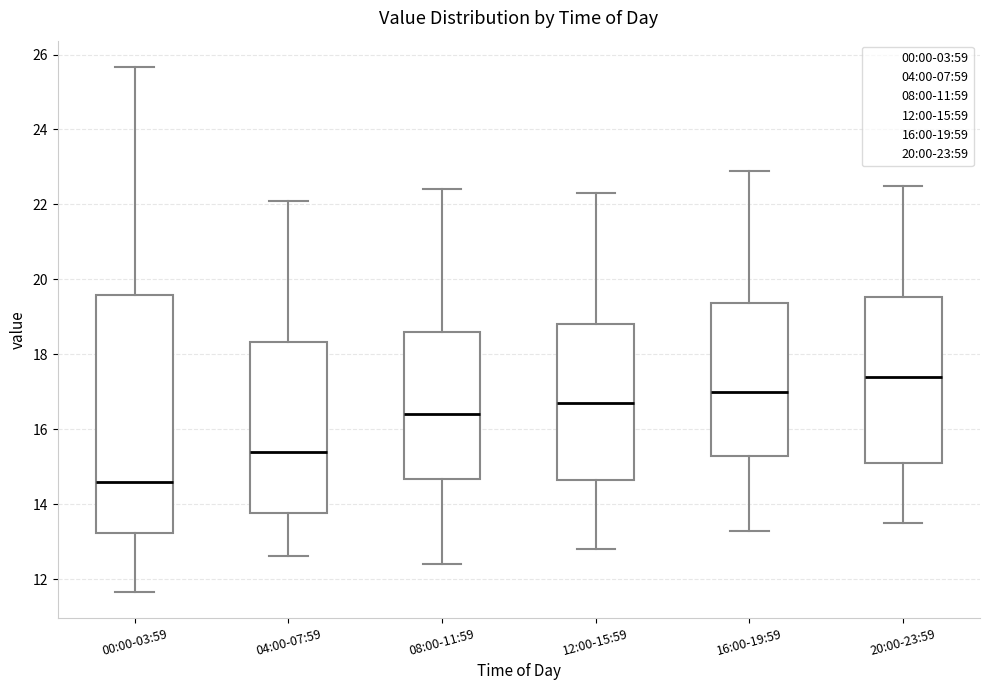

Reading left to right, read every box against the y-axis: the position of its median line, the range the box covers, and the ends of its whiskers. The values are not printed on the chart, so give them approximately, as read against the axis.

00:00-03:59: median 14.6, box 13.2 to 19.6, whiskers 11.6 to 25.6
04:00-07:59: median 15.4, box 13.8 to 18.4, whiskers 12.6 to 22.2
08:00-11:59: median 16.4, box 14.6 to 18.6, whiskers 12.4 to 22.4
12:00-15:59: median 16.8, box 14.6 to 18.8, whiskers 12.8 to 22.4
16:00-19:59: median 17.0, box 15.2 to 19.4, whiskers 13.4 to 23.0
20:00-23:59: median 17.4, box 15.2 to 19.6, whiskers 13.6 to 22.6